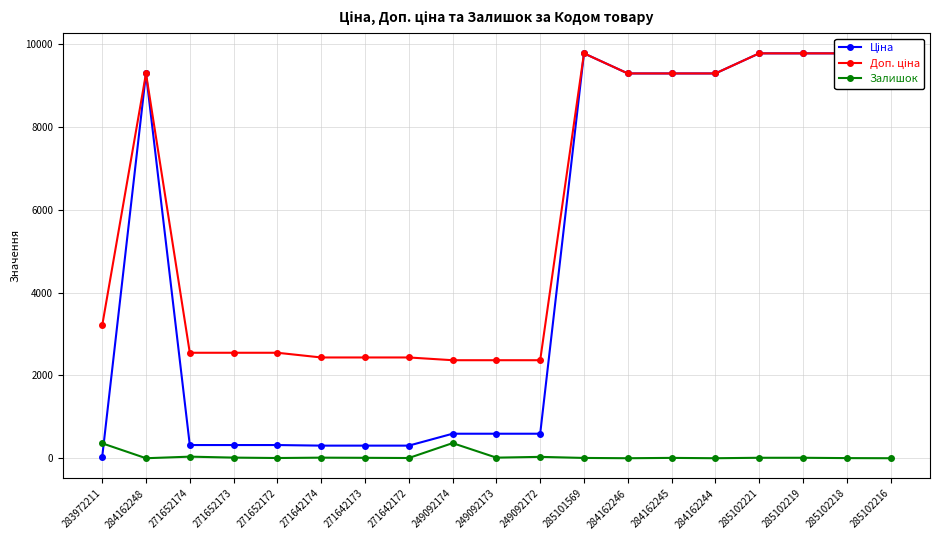

Rank the series by their average value, from lowest to highest.

Залишок, Ціна, Доп. ціна